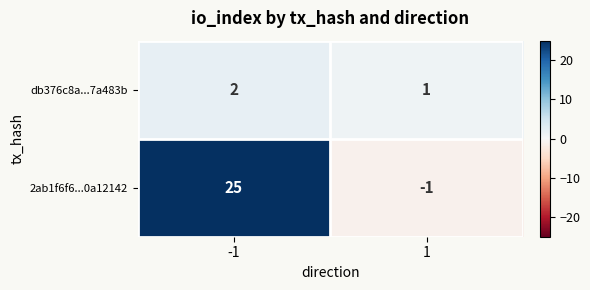

What is the greatest value displayed?

25